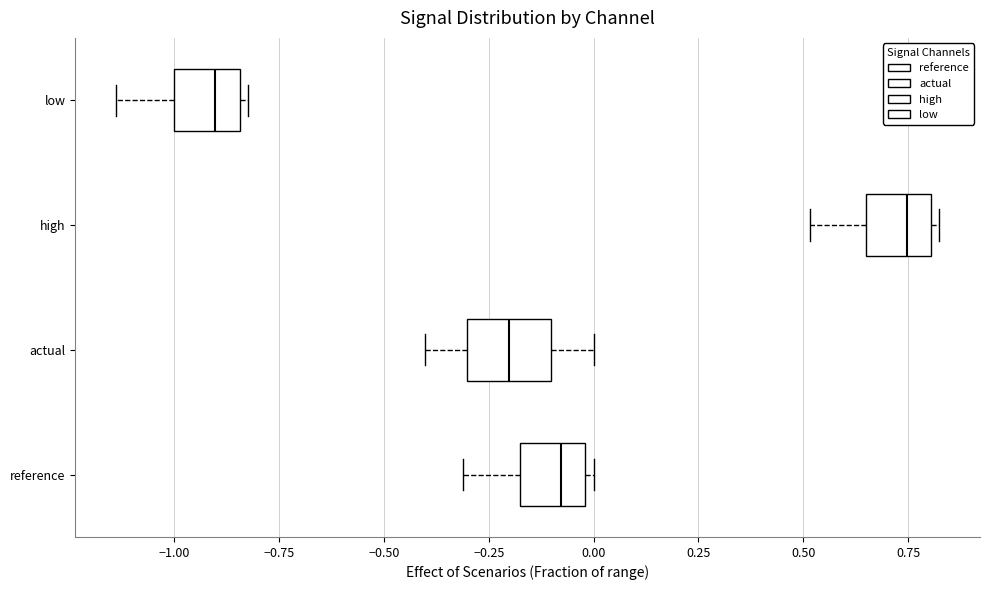

Where is the right edge of the box for actual on the x-axis? The values are not printed on the chart, so give them approximately, as read against the axis.

-0.10